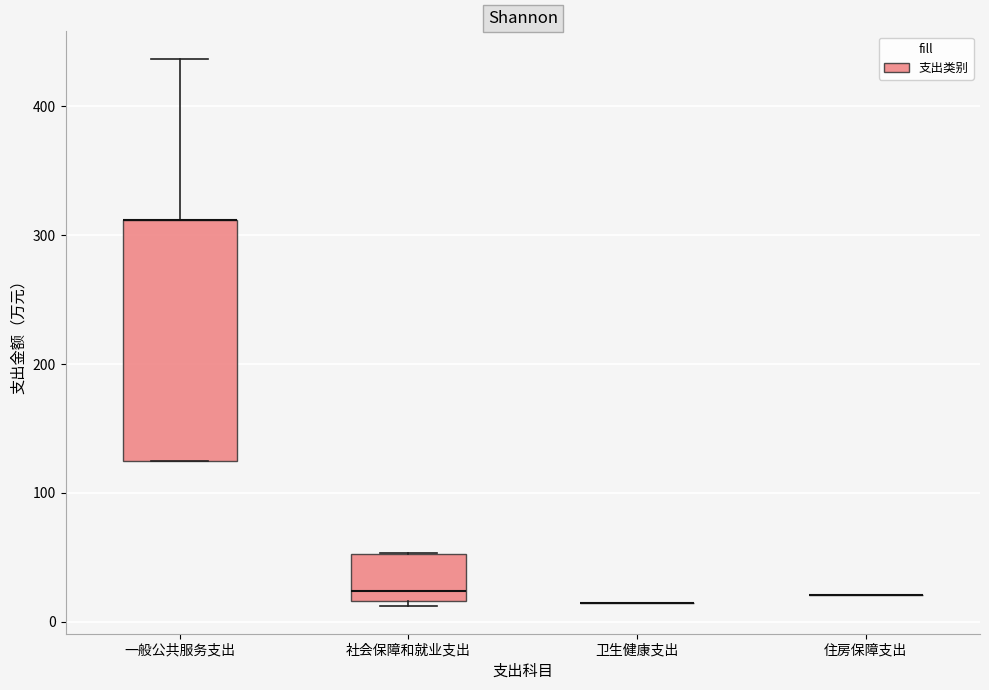

Comparing the boxes themselves (not the whiskers), which one is the tallest?

一般公共服务支出